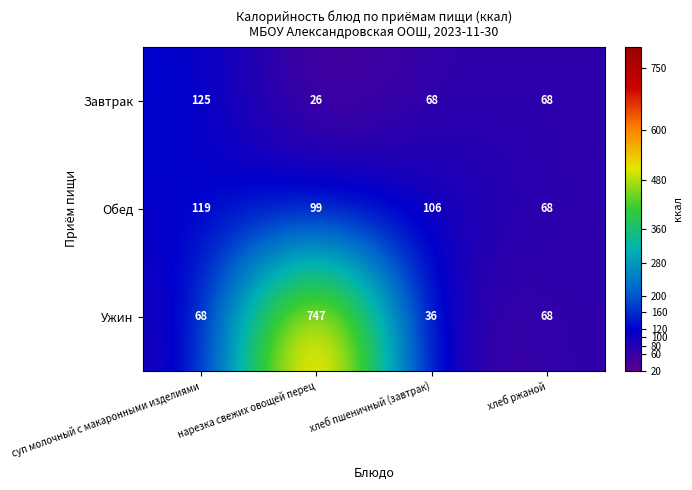

True or false: Ужин has a value of 15 at хлеб пшеничный (завтрак).

False